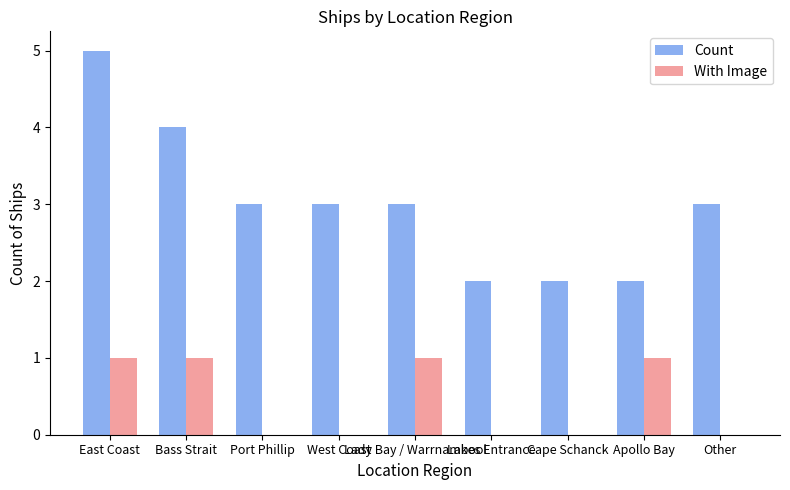

Is it true that Count equals 3 at Lakes Entrance?

False